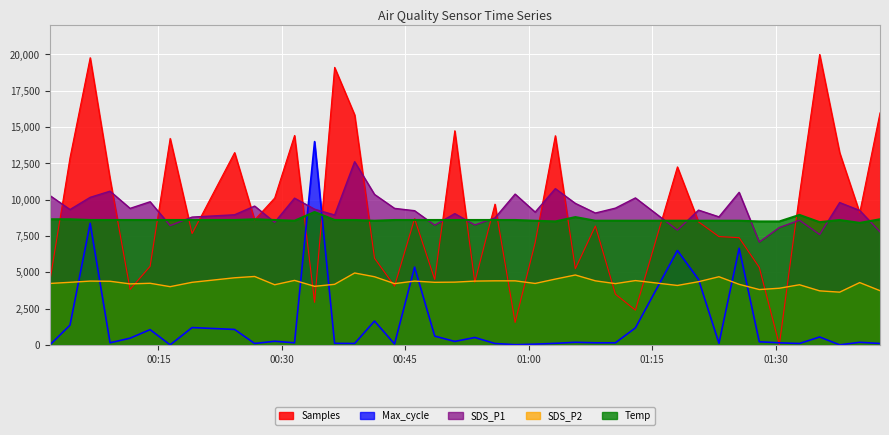

Which series ends up on top after the final intersection of Temp and SDS_P1?

Temp